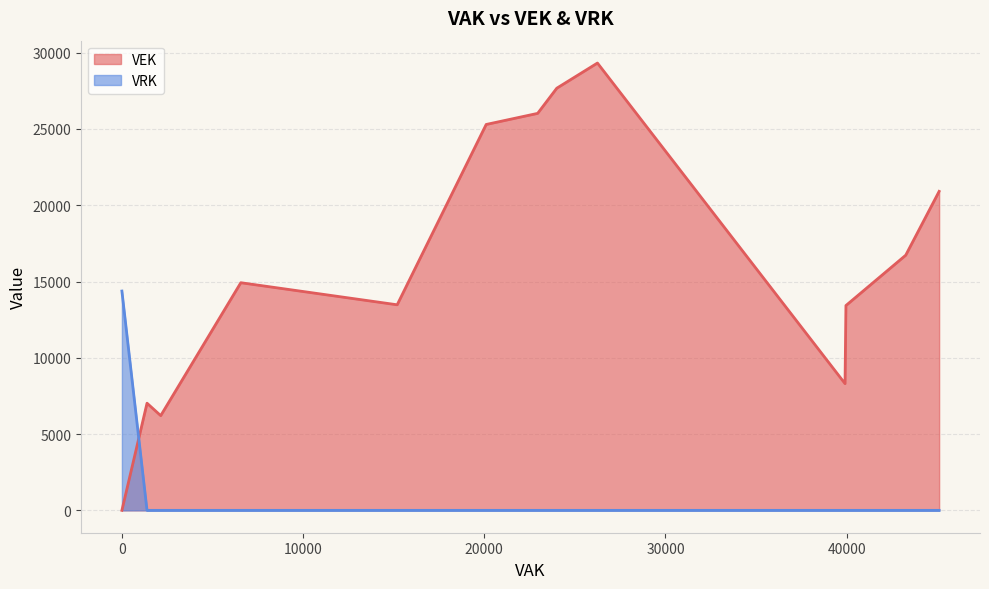

Which has a higher value, 1 or 15?

1